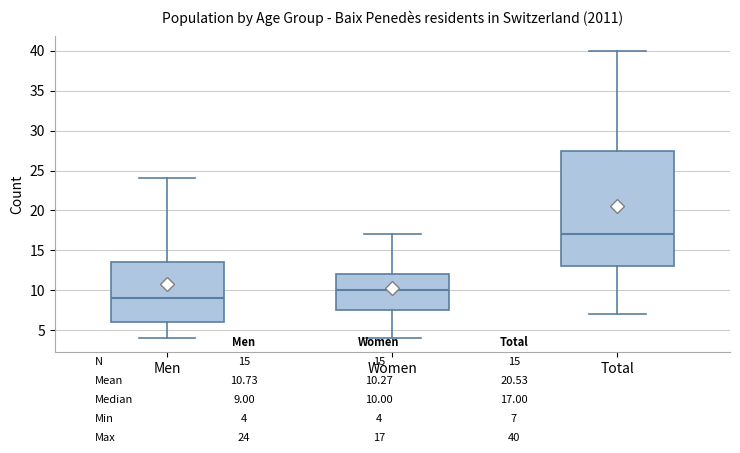

Reading left to right, transcribe this box plot: for each box, give where its median line is, the range the box spans, and where its two whiskers end, as read against the y-axis. The values are not printed on the chart, so give them approximately, as read against the axis.

Men: median 9.0, box 6.0 to 13.5, whiskers 4.0 to 24.0
Women: median 10.0, box 7.5 to 12.0, whiskers 4.0 to 17.0
Total: median 17.0, box 13.0 to 27.5, whiskers 7.0 to 40.0